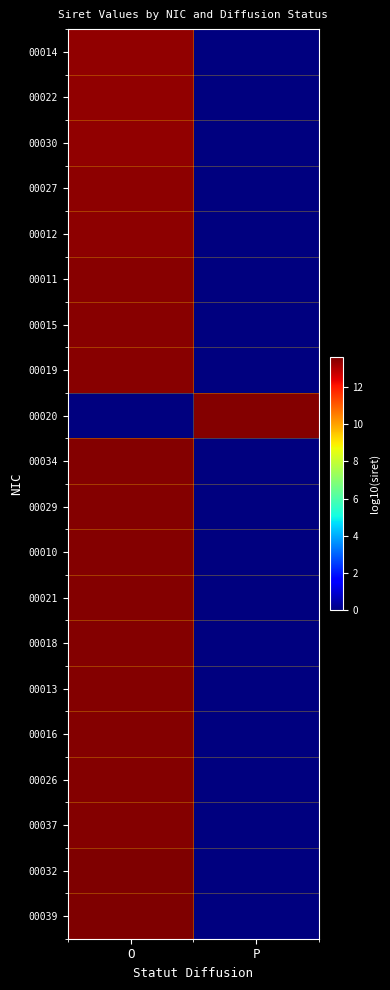

Reading right to left, transcribe all the data shown in this chart.

00014: P=0.0	O=13.3
00022: P=0.0	O=13.3
00030: P=0.0	O=13.3
00027: P=0.0	O=13.4
00012: P=0.0	O=13.4
00011: P=0.0	O=13.4
00015: P=0.0	O=13.4
00019: P=0.0	O=13.5
00020: P=13.5	O=0.0
00034: P=0.0	O=13.5
00029: P=0.0	O=13.5
00010: P=0.0	O=13.5
00021: P=0.0	O=13.5
00018: P=0.0	O=13.5
00013: P=0.0	O=13.5
00016: P=0.0	O=13.5
00026: P=0.0	O=13.5
00037: P=0.0	O=13.5
00032: P=0.0	O=13.6
00039: P=0.0	O=13.6